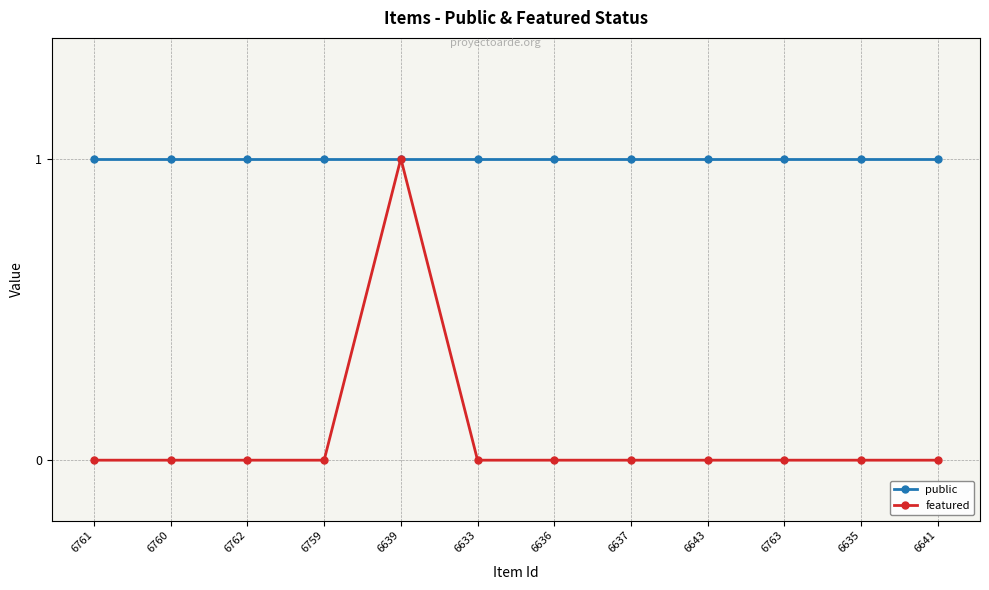

Between 6639 and 6635, which series saw the biggest shift?

featured